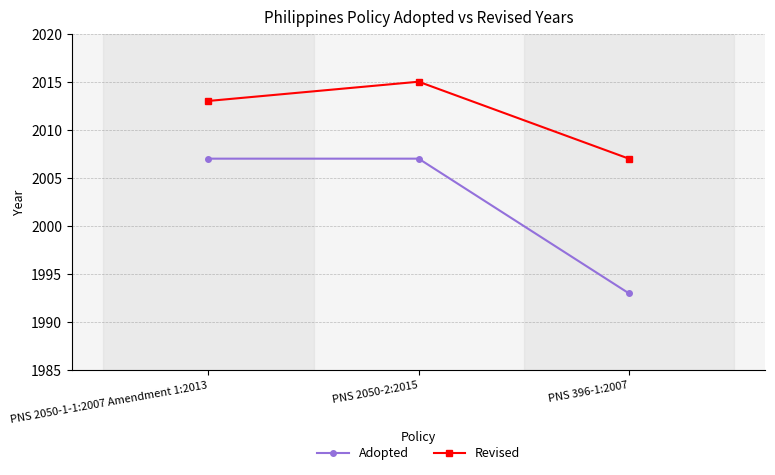

List the labels in order of Revised value, smallest first.

PNS 396-1:2007, PNS 2050-1-1:2007 Amendment 1:2013, PNS 2050-2:2015